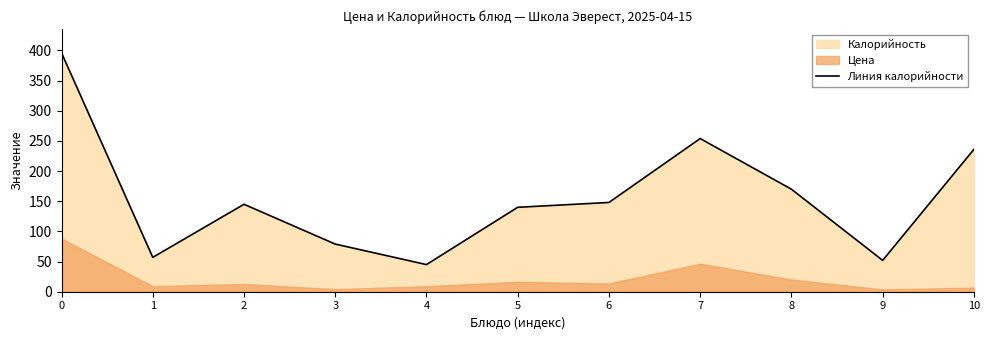

What is the value of the 9th point from the left?

170